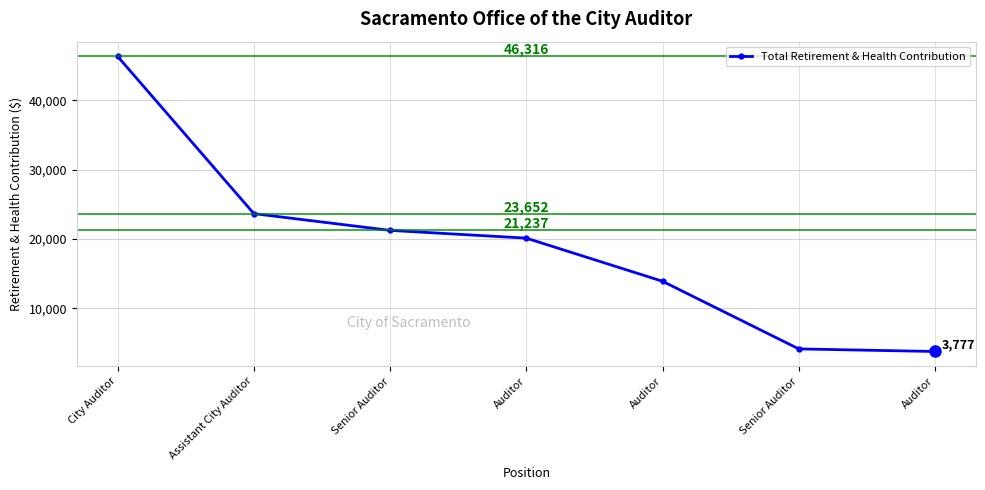

Reading left to right, transcribe all the data shown in this chart.

46316	23652	21237	20119	13898	4151	3777